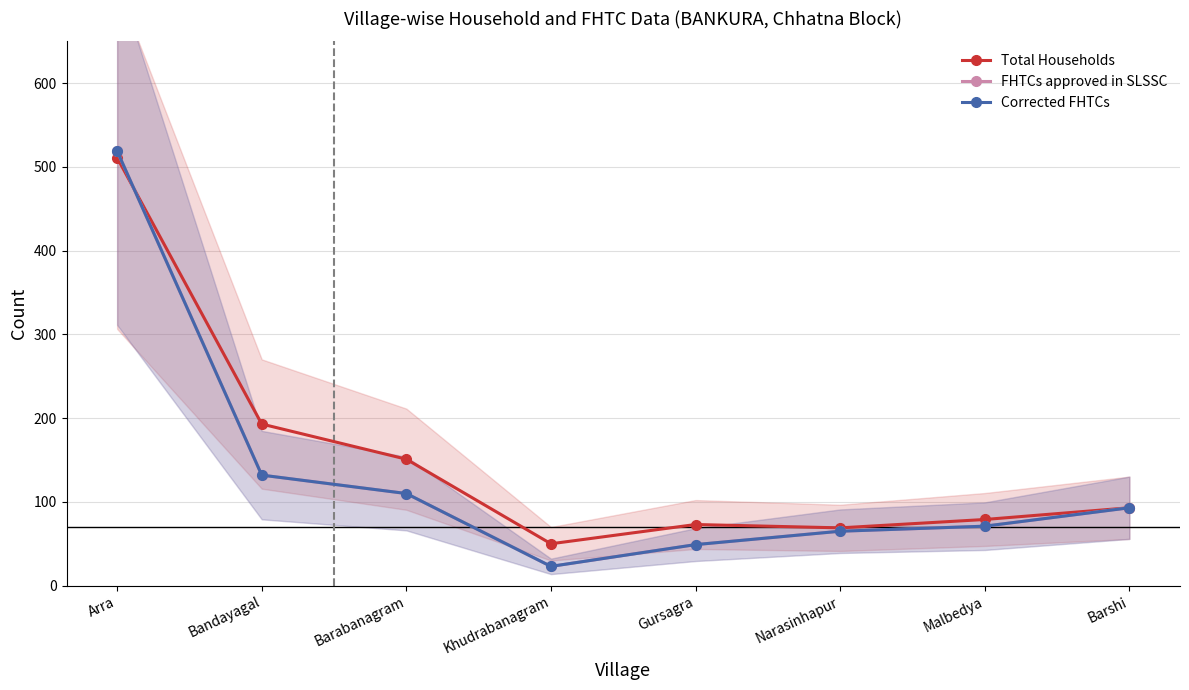

What is the value of the FHTCs approved in SLSSC point at the 8th from the left?

93